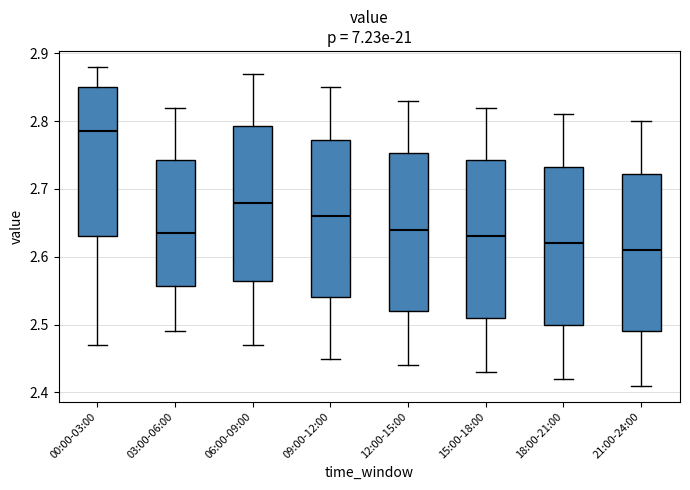

Reading left to right, transcribe this box plot: for each box, give where its median line is, the range the box spans, and where its two whiskers end, as read against the y-axis. The values are not printed on the chart, so give them approximately, as read against the axis.

00:00-03:00: median 2.79, box 2.63 to 2.85, whiskers 2.47 to 2.88
03:00-06:00: median 2.64, box 2.56 to 2.74, whiskers 2.49 to 2.82
06:00-09:00: median 2.68, box 2.57 to 2.79, whiskers 2.47 to 2.87
09:00-12:00: median 2.66, box 2.54 to 2.77, whiskers 2.45 to 2.85
12:00-15:00: median 2.64, box 2.52 to 2.75, whiskers 2.44 to 2.83
15:00-18:00: median 2.63, box 2.51 to 2.74, whiskers 2.43 to 2.82
18:00-21:00: median 2.62, box 2.50 to 2.73, whiskers 2.42 to 2.81
21:00-24:00: median 2.61, box 2.49 to 2.72, whiskers 2.41 to 2.80